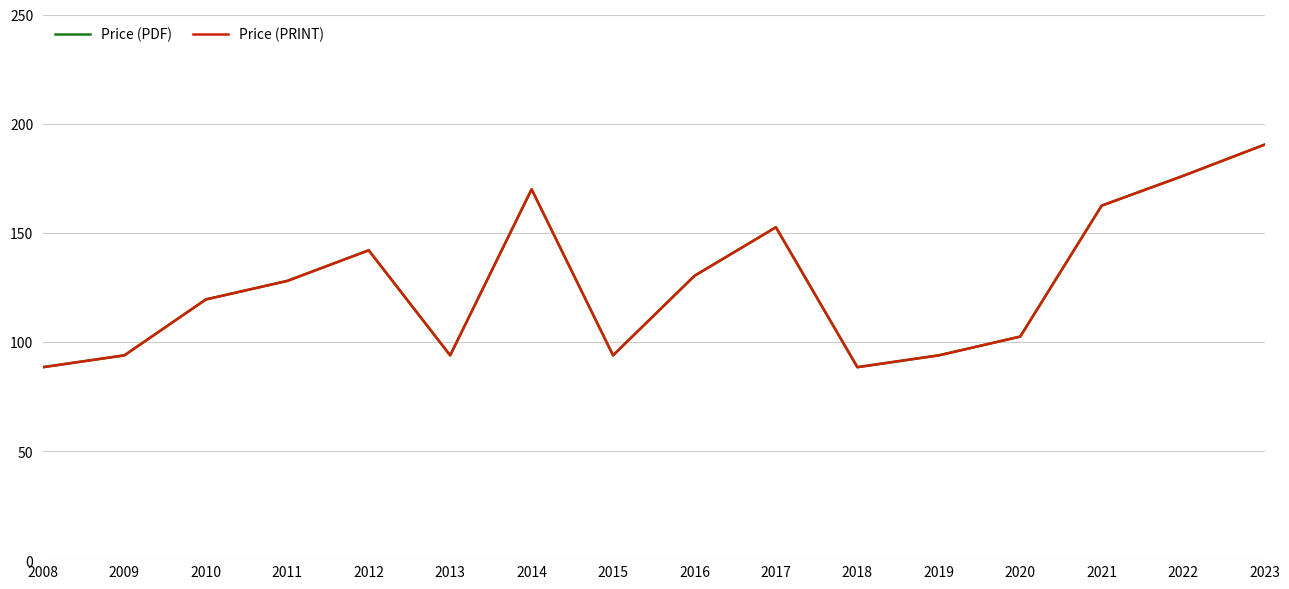

True or false: Price (PRINT) and Price (PDF) cross at least once.

False